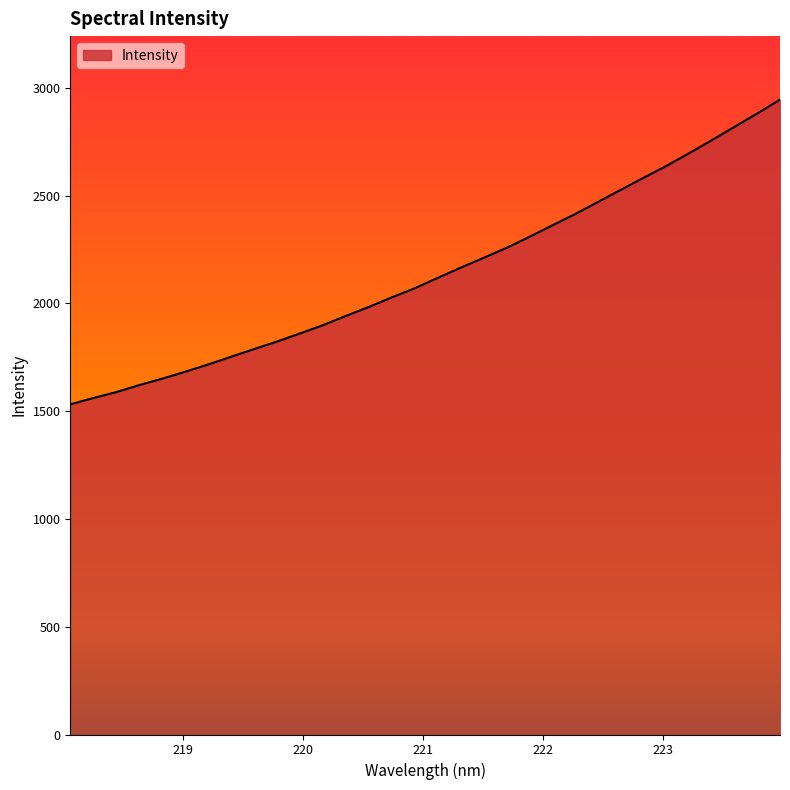

How many values are below 2116?

16